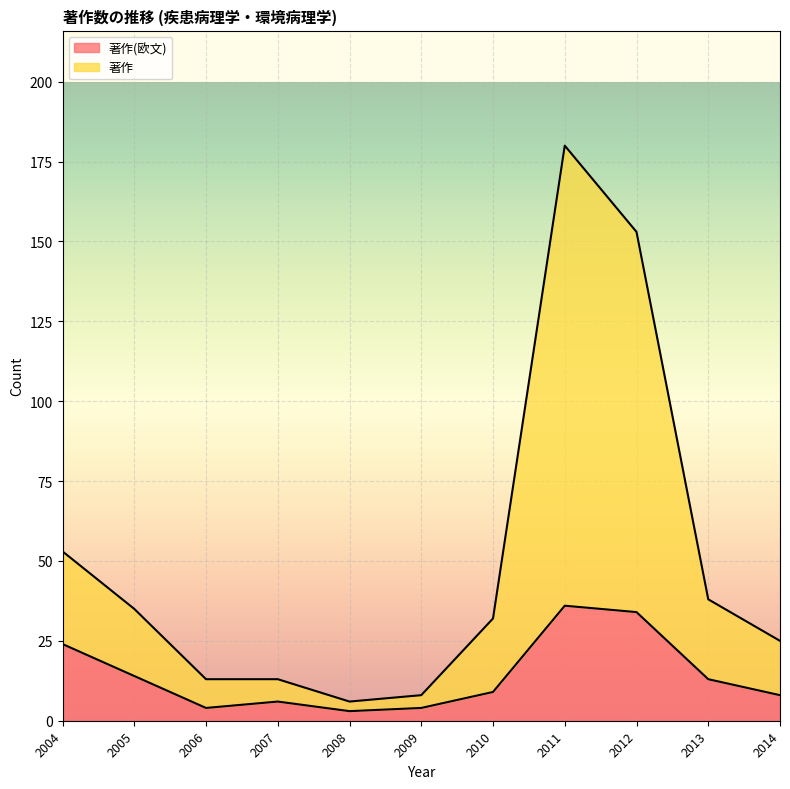

What is the difference between the 著作(欧文) values at 2004 and 2005?

10